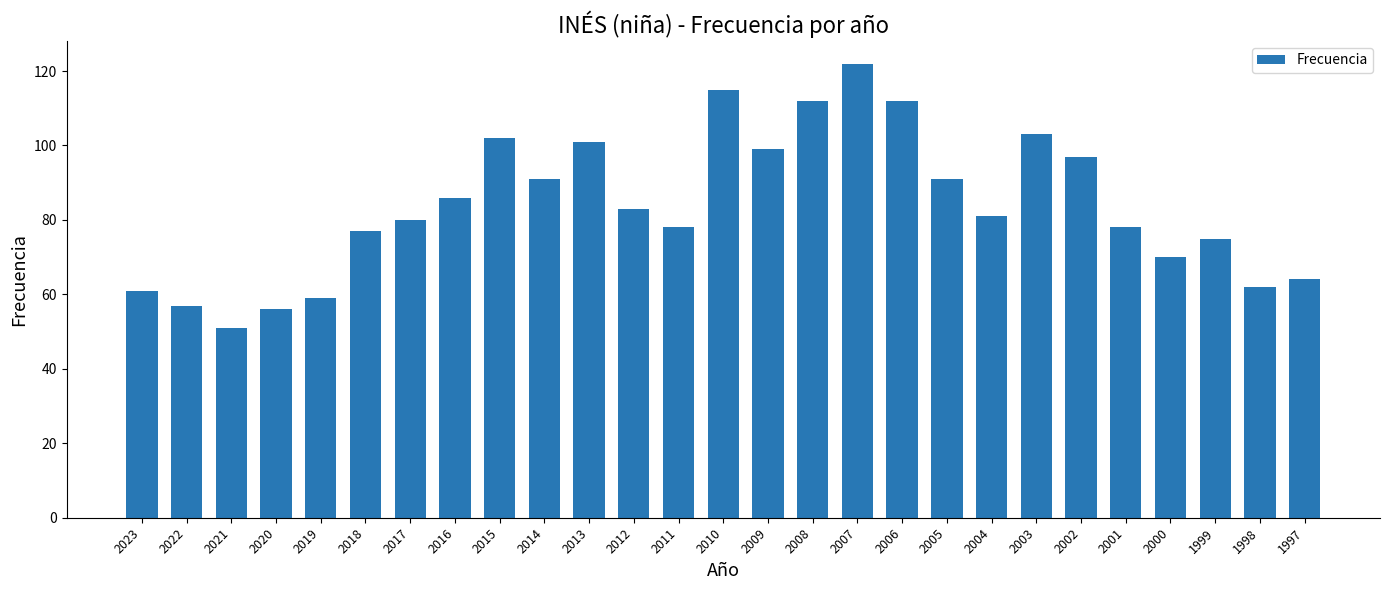

The value at 2014 is 134. True or false?

False